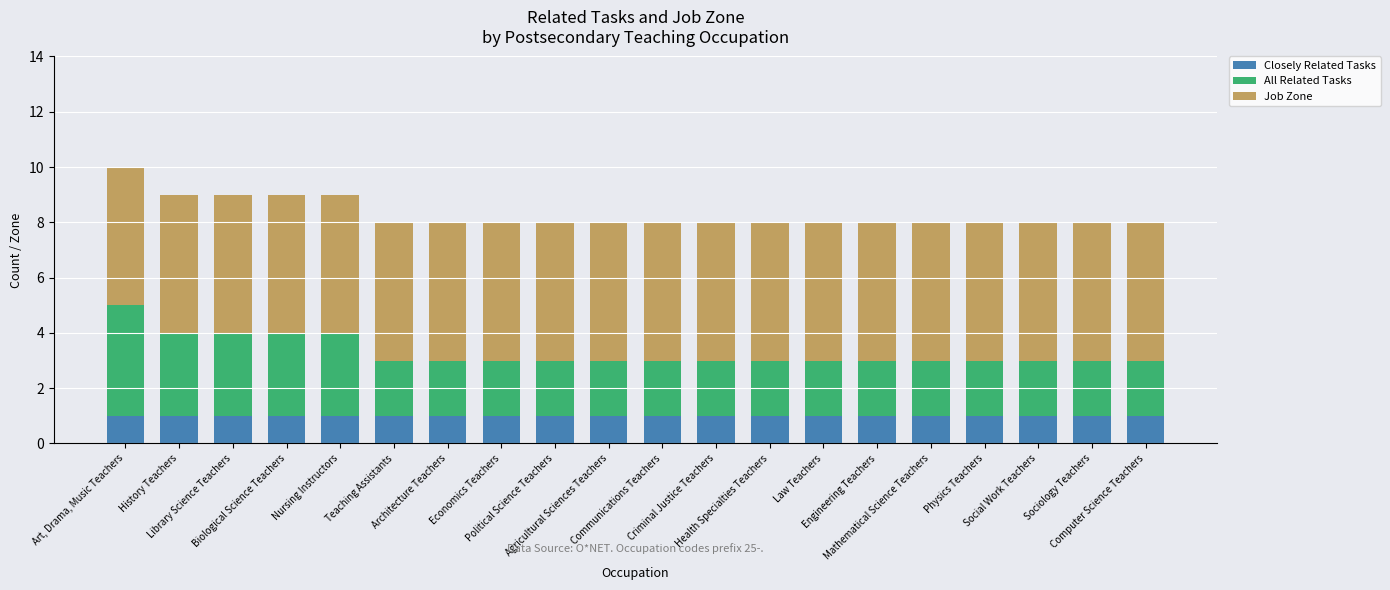

What is the sum of all Closely Related Tasks values?

20